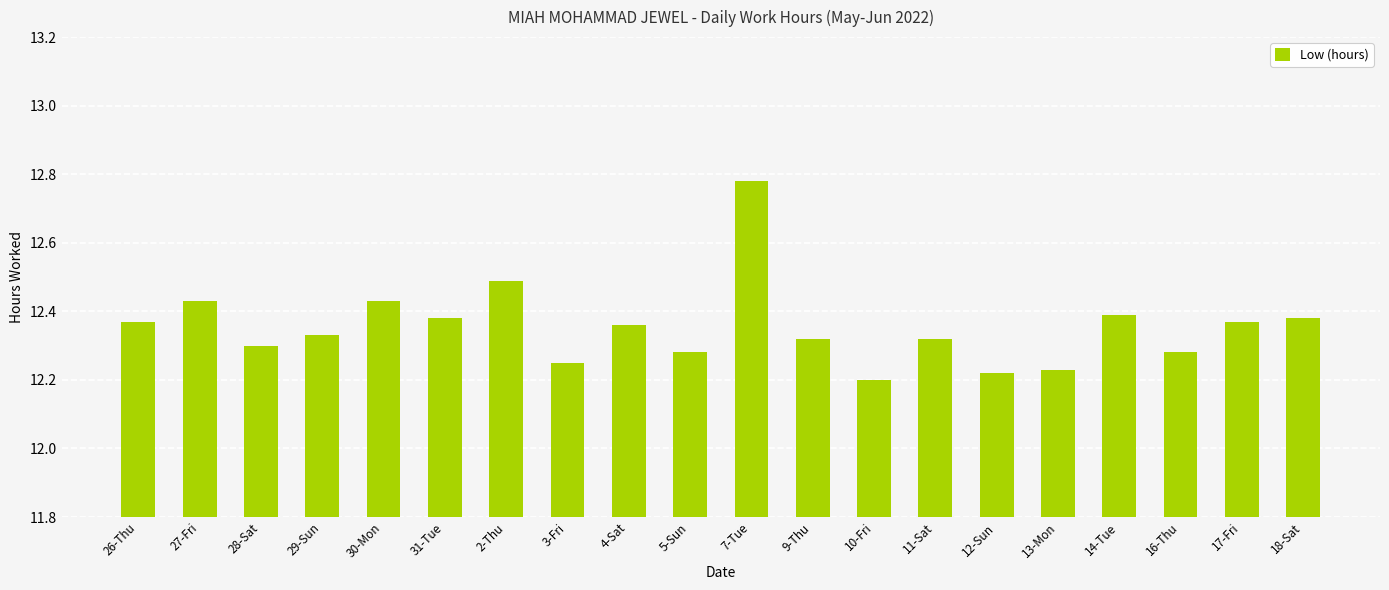

Where is the data nearest to the value 12?

10-Fri